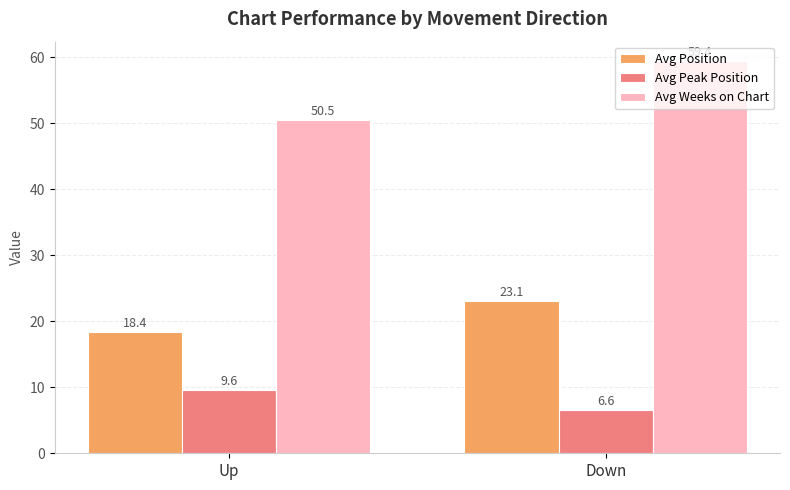

At which label does Avg Peak Position first exceed 9?

Up